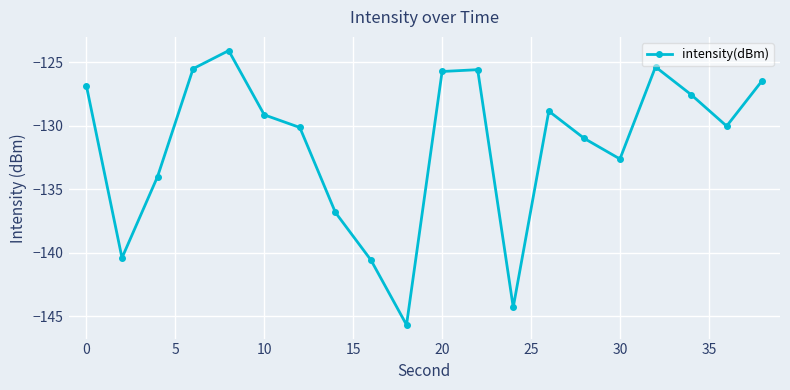

What is the difference between the maximum and minimum values?

21.6